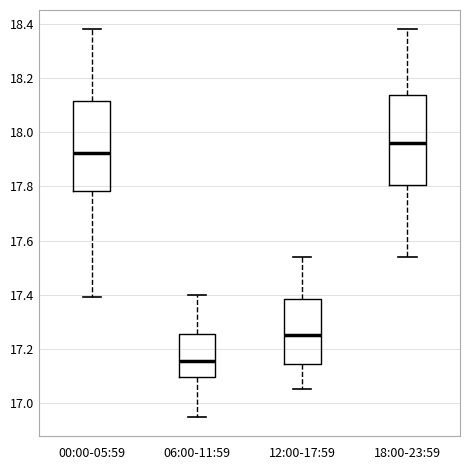

Where does the upper whisker of the box for 18:00-23:59 end on the y-axis? The values are not printed on the chart, so give them approximately, as read against the axis.

18.38